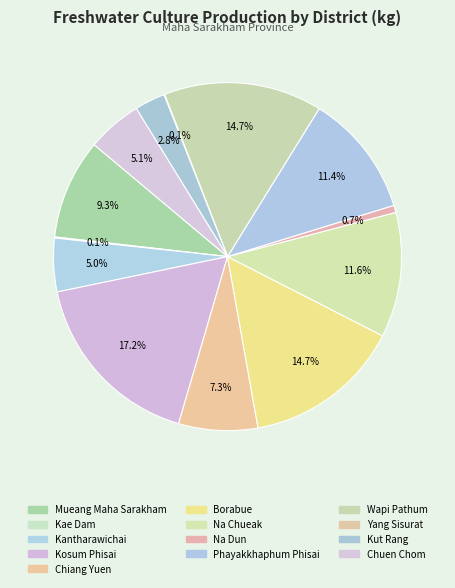

Is there a majority slice in this chart?

No